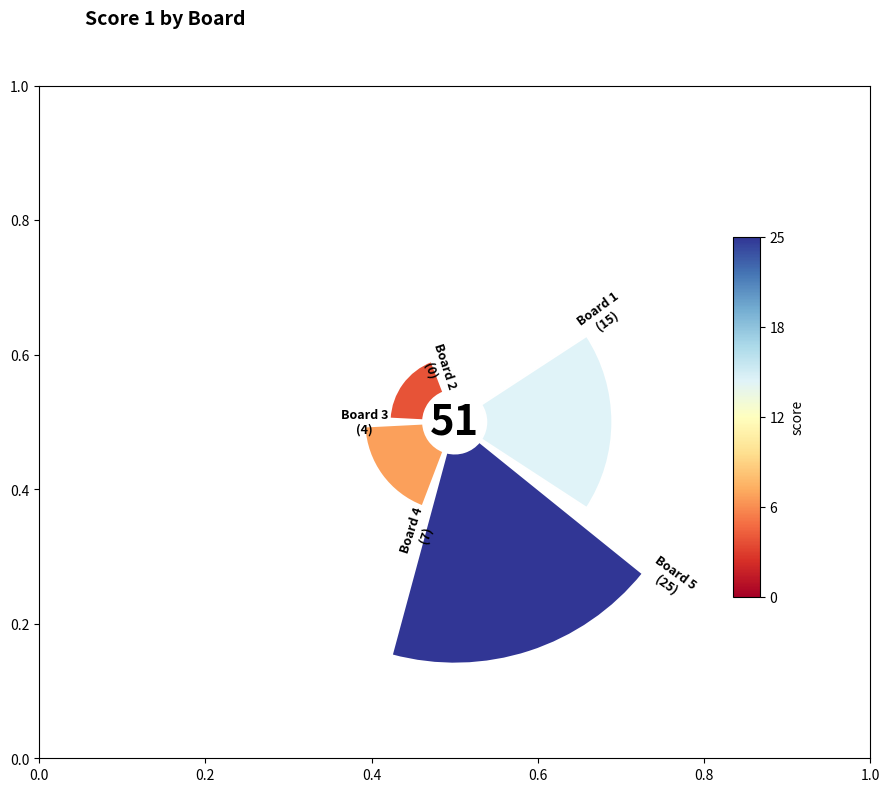

Between 0.2 and 0.6, which is larger?

0.6